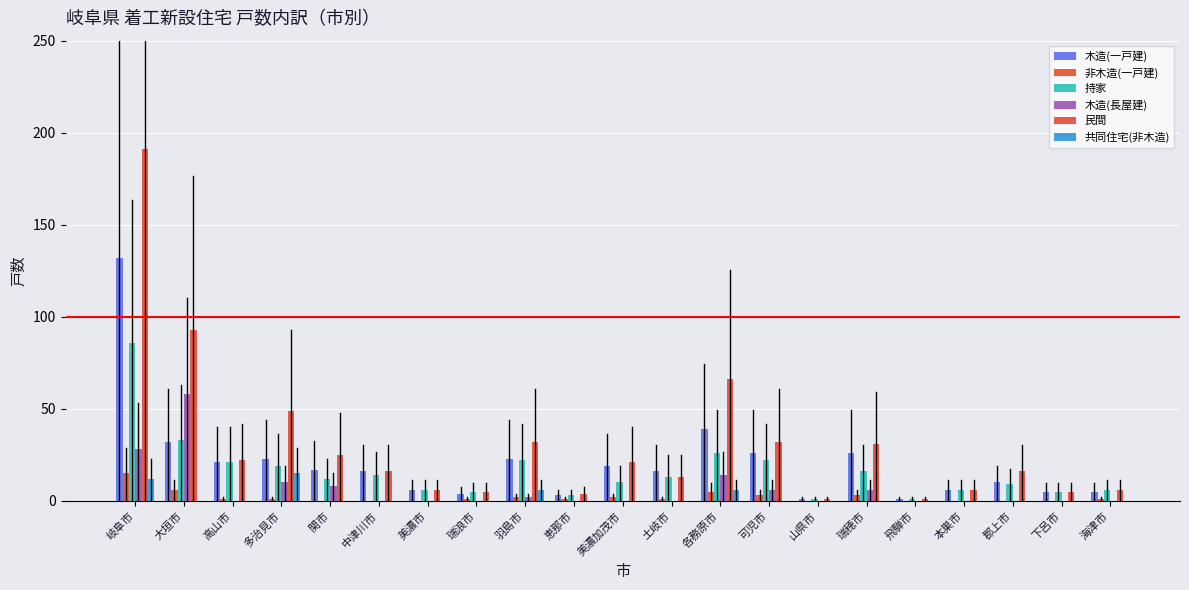

At which category is the sum across all series the highest?

岐阜市